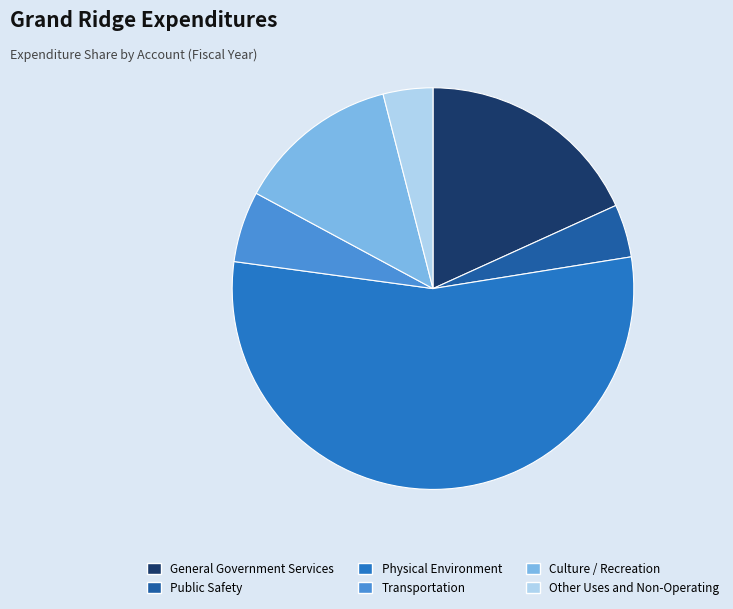

Do Physical Environment and General Government Services together represent more than half of the pie?

Yes